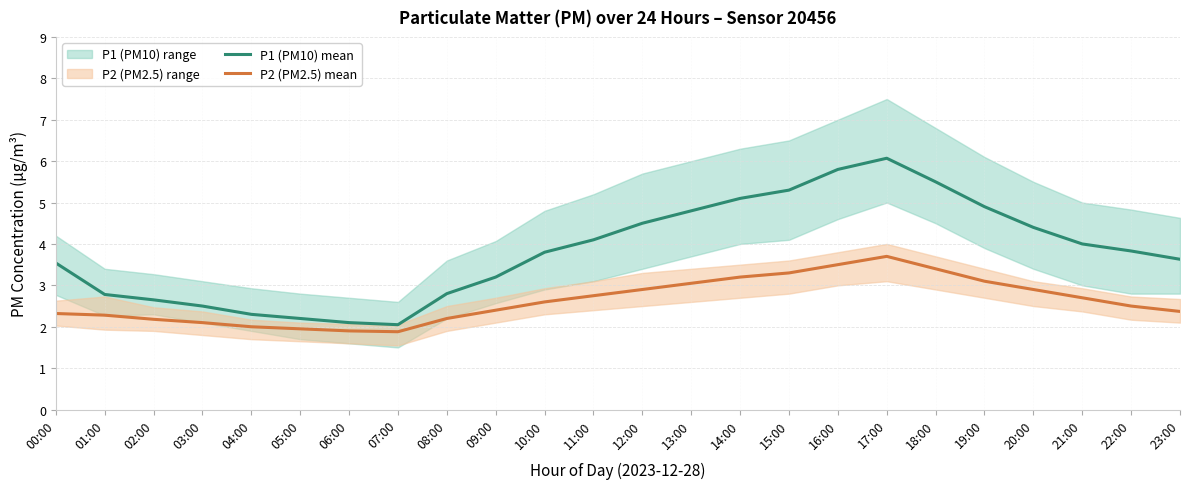

How many data points in P1 (PM10) mean are less than 3?

8